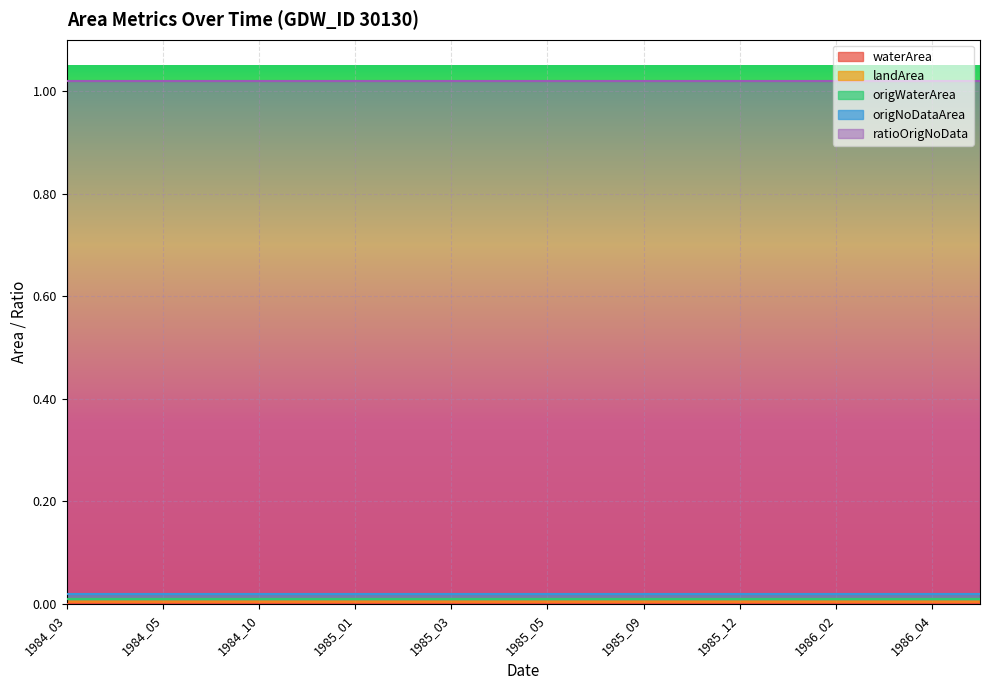

Reading left to right, extract all data points from this chart.

waterArea: 0.0	0.0	0.0	0.0	0.0	0.0	0.0	0.0	0.0	0.0	0.0	0.0	0.0	0.0	0.0	0.0	0.0	0.0	0.0	0.0
landArea: 0.0	0.0	0.0	0.0	0.0	0.0	0.0	0.0	0.0	0.0	0.0	0.0	0.0	0.0	0.0	0.0	0.0	0.0	0.0	0.0
origWaterArea: 0.0	0.0	0.0	0.0	0.0	0.0	0.0	0.0	0.0	0.0	0.0	0.0	0.0	0.0	0.0	0.0	0.0	0.0	0.0	0.0
origNoDataArea: 0.0	0.0	0.0	0.0	0.0	0.0	0.0	0.0	0.0	0.0	0.0	0.0	0.0	0.0	0.0	0.0	0.0	0.0	0.0	0.0
ratioOrigNoData: 1.0	1.0	1.0	1.0	1.0	1.0	1.0	1.0	1.0	1.0	1.0	1.0	1.0	1.0	1.0	1.0	1.0	1.0	1.0	1.0